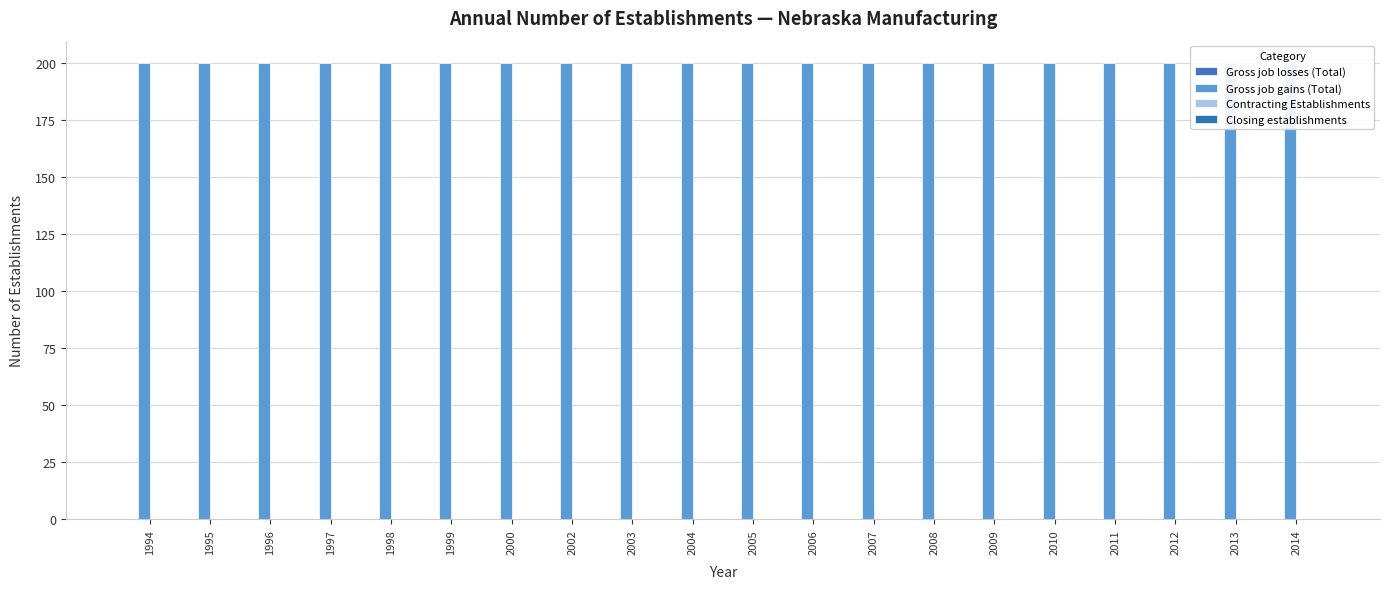

What is the difference between the highest and lowest values at 2013?

200